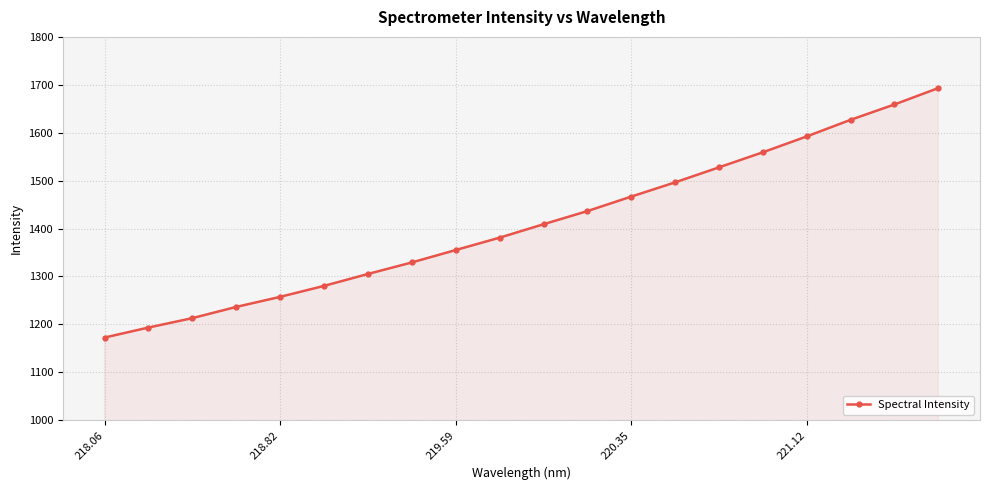

What is the greatest value displayed?

1693.2